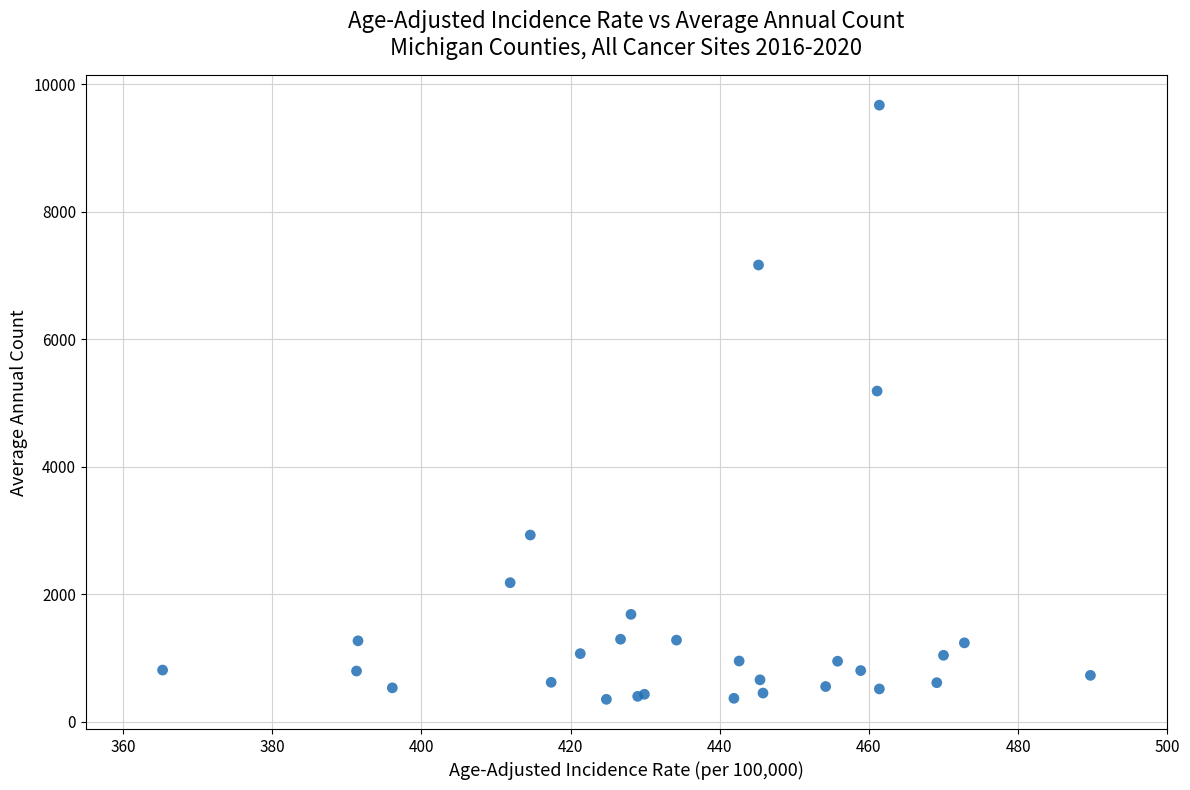

What Y value in the scatter plot is closest to 5013?

5189